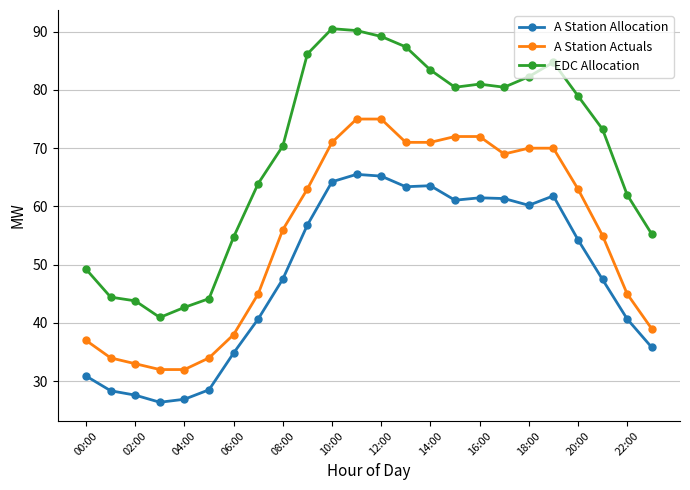

Which series has the largest range (max minus min)?

EDC Allocation